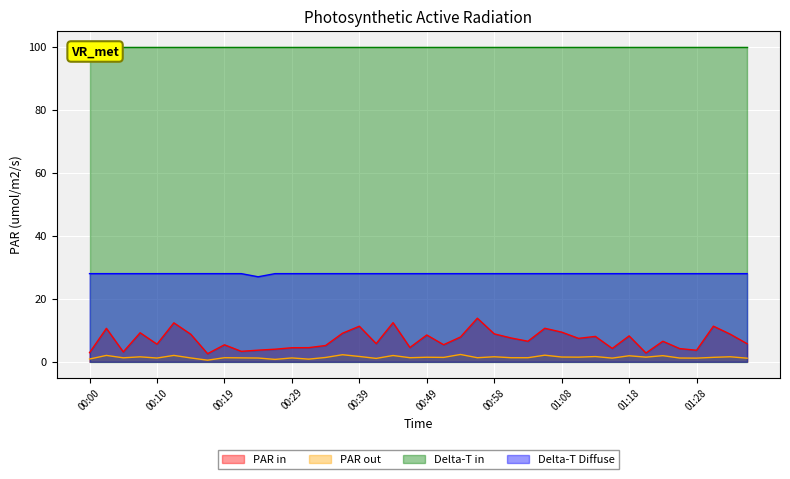

Read the Min_cycle value at 00:29.

28.0